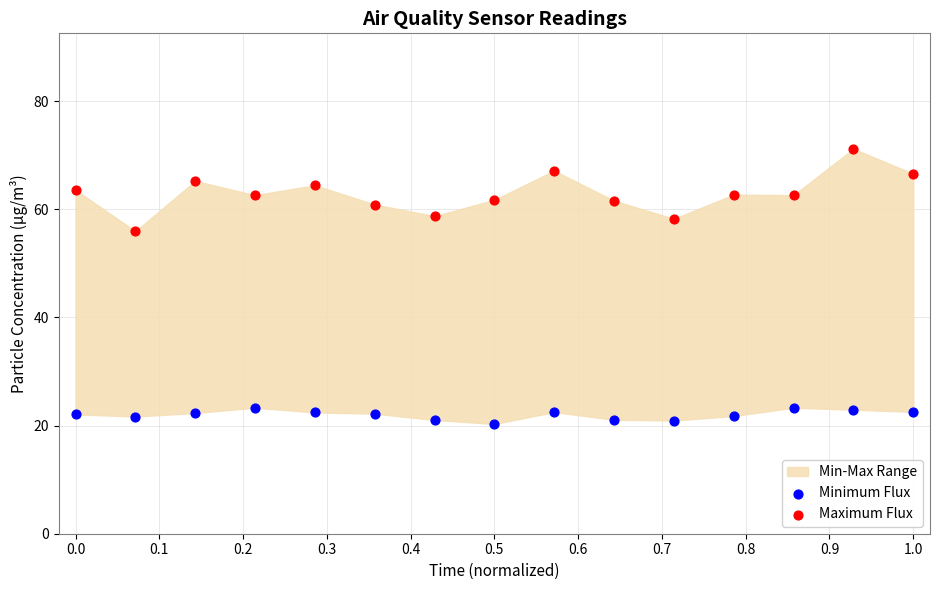

Across all data points, what is the range of Y values (max minus min)?

50.9